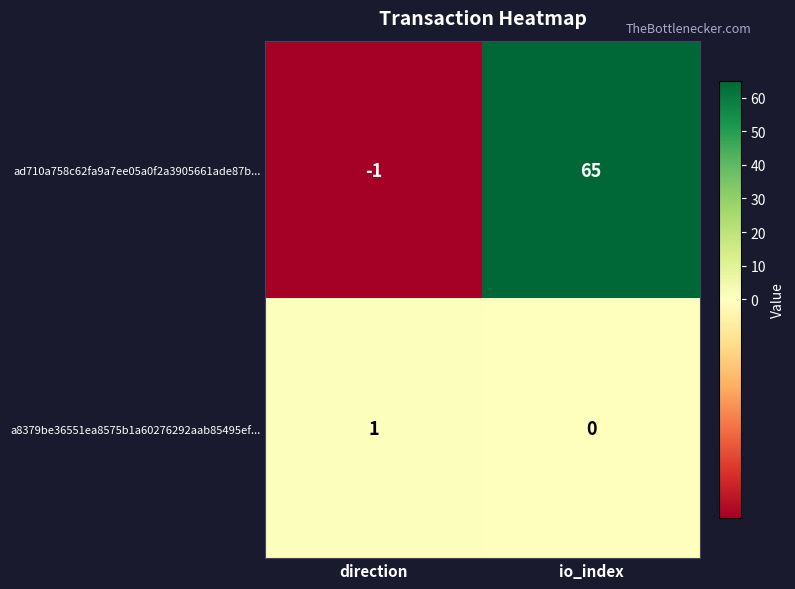

Reading right to left, what are all the values shown in this chart?

ad710a758c62fa9a7ee05a0f2a3905661ade87b...: io_index=65	direction=-1
a8379be36551ea8575b1a60276292aab85495ef...: io_index=0	direction=1